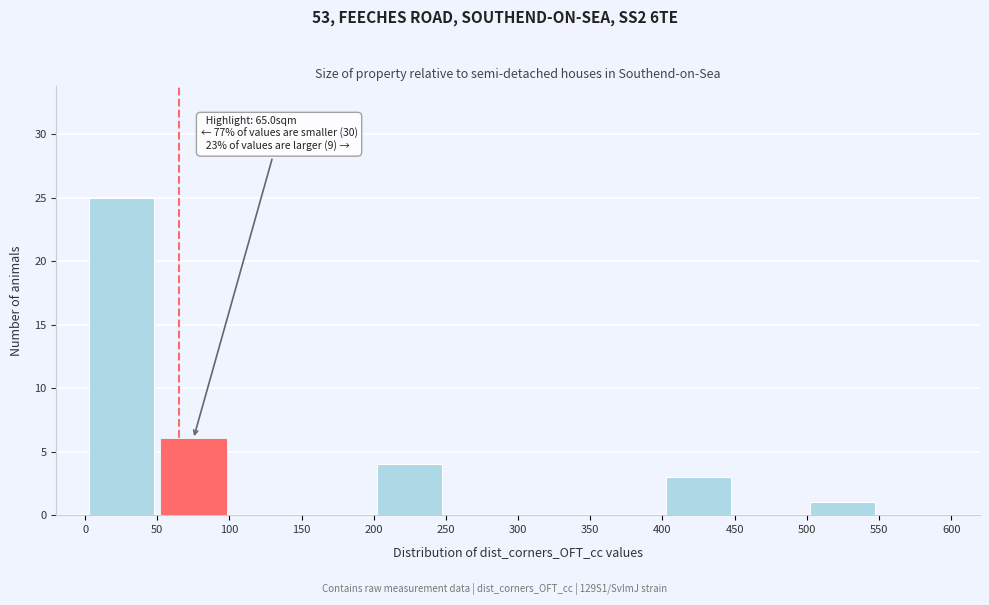

Over which range of the x-axis is the bar tallest?

0 to 50